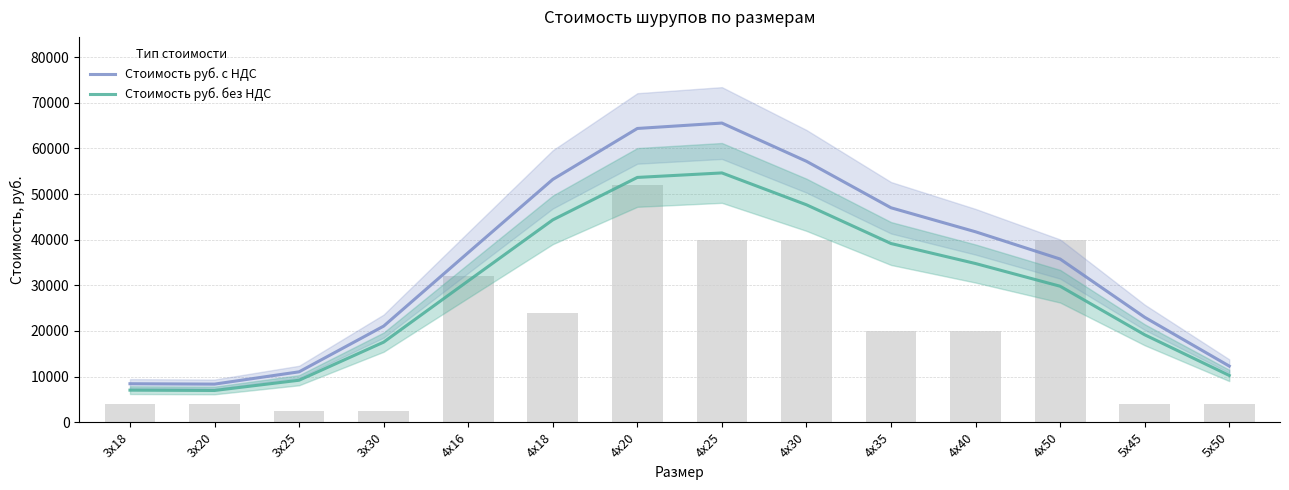

Rank the series by their average value, from lowest to highest.

Стоимость руб. без НДС, Стоимость руб. с НДС